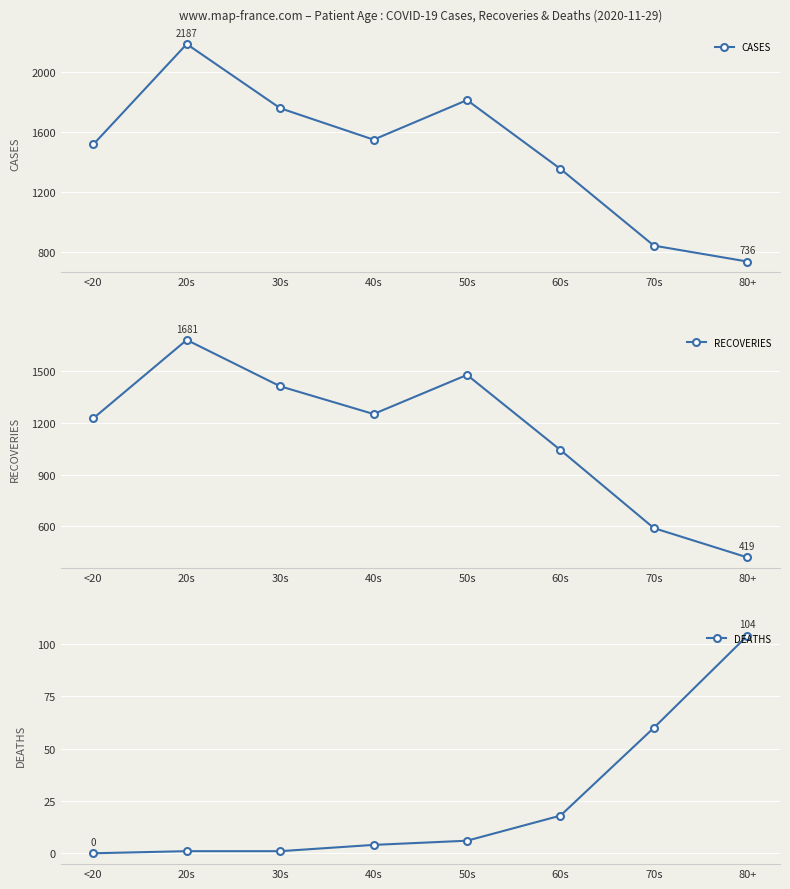

The value of RECOVERIES at 80+ is 171. True or false?

False